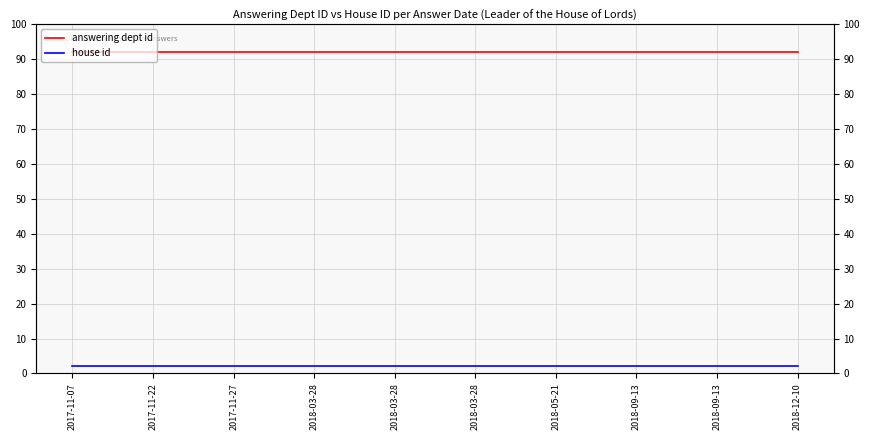

What is the smallest value displayed?

2